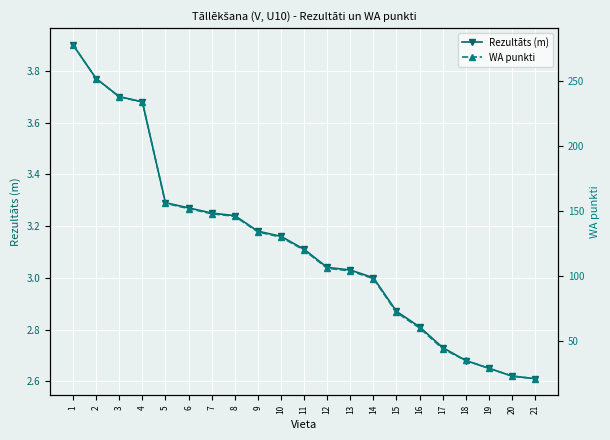

What is the value of the WA punkti point at the 3rd from the left?

238.0